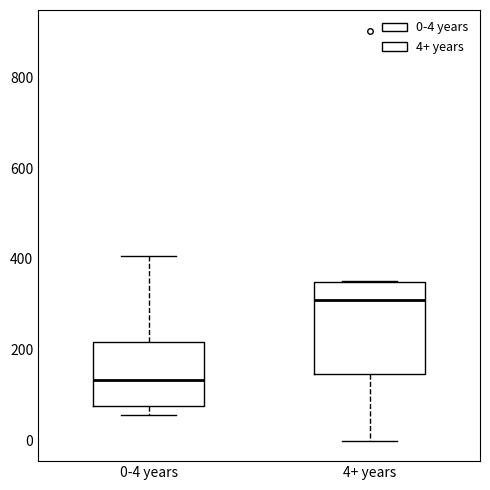

Which box's median line is the lowest?

0-4 years